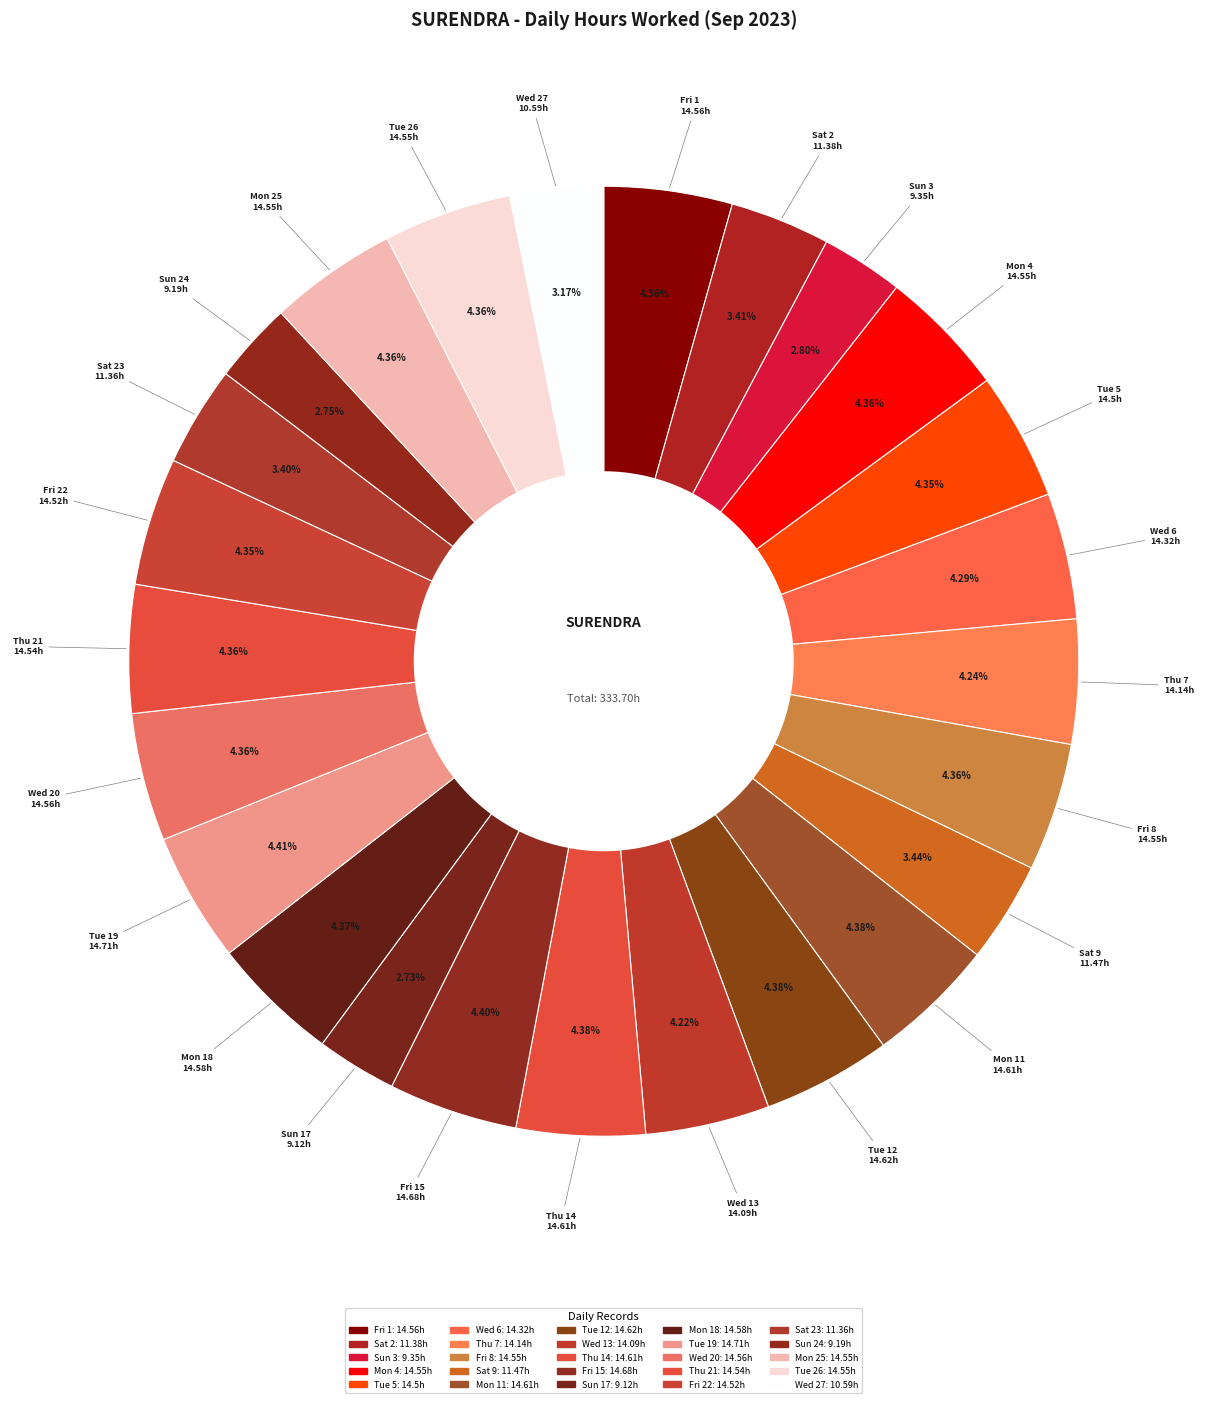

To the nearest percent, what is the combined percentage of Sat 23 and Fri 8?

8%